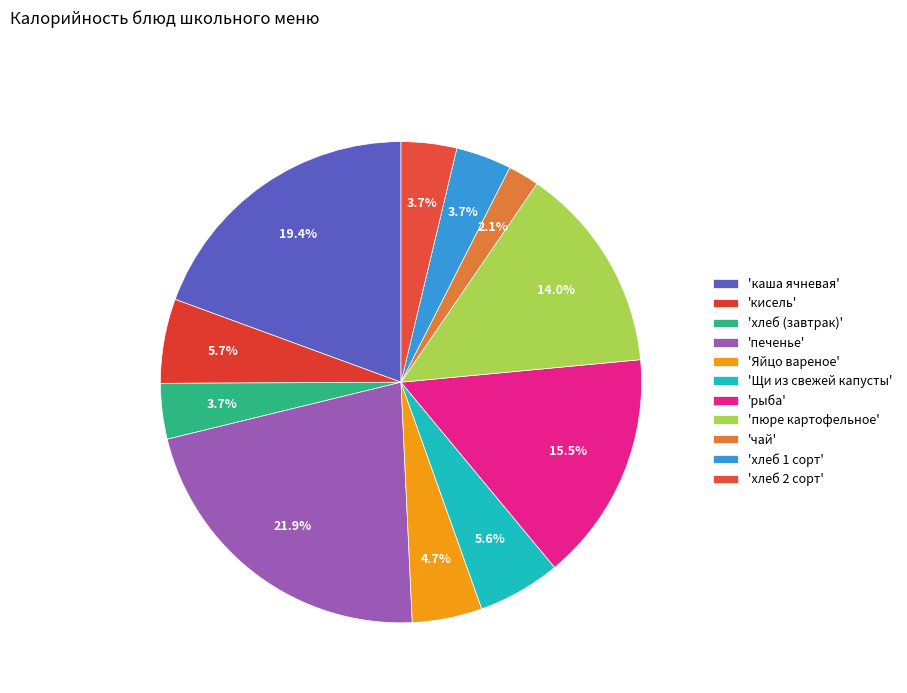

How many slices are in this pie chart?

11